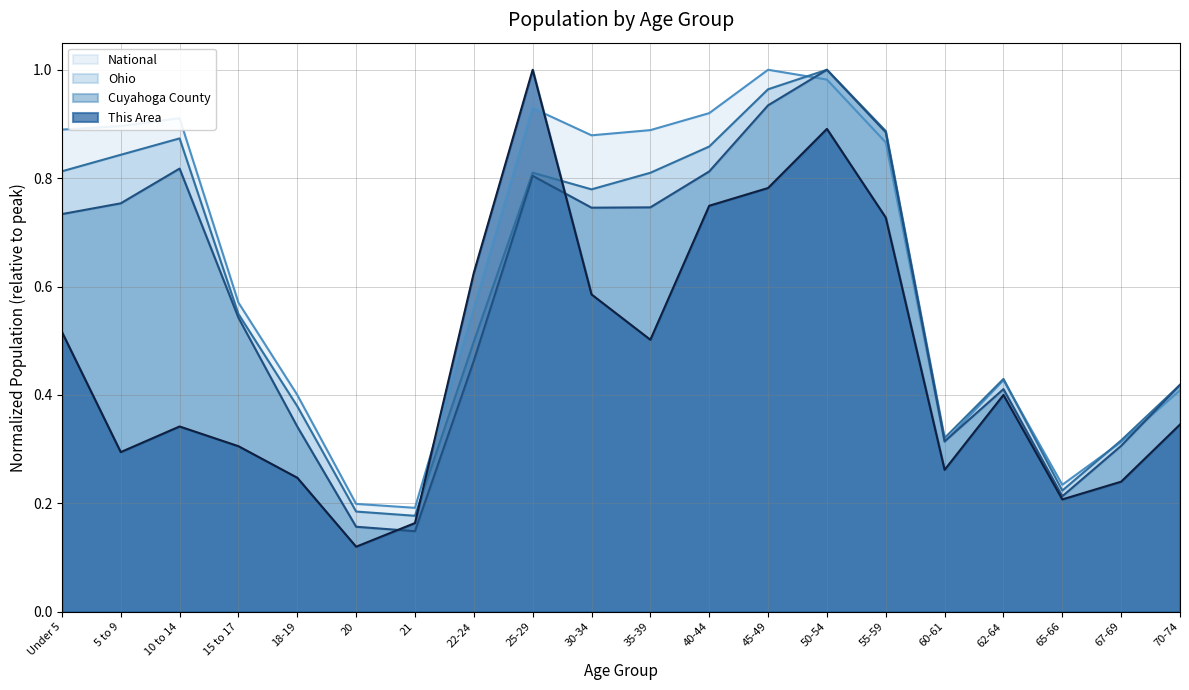

Where do National and Ohio first cross each other?

45-49 and 50-54